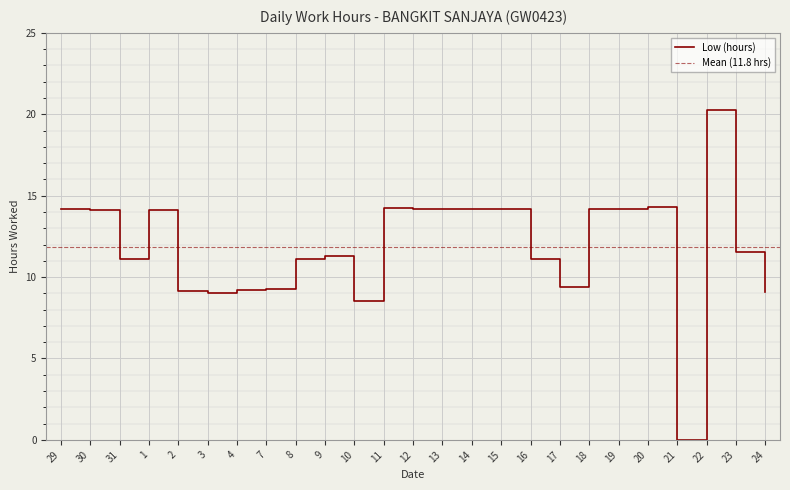

Rank the categories by value from highest to lowest.

22, 20, 11, 29, 12, 19, 14, 13, 15, 18, 1, 30, 23, 9, 31, 8, 16, 17, 7, 4, 2, 24, 3, 10, 21